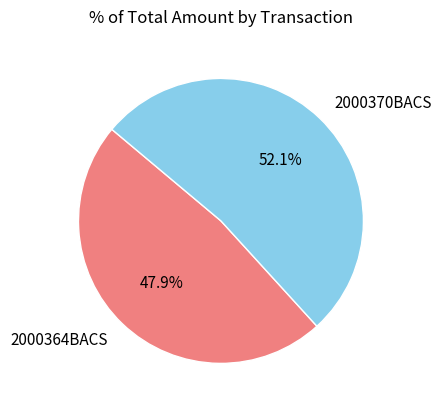

What is the ratio of the value at 2000370BACS to the value at 2000364BACS?

1.1